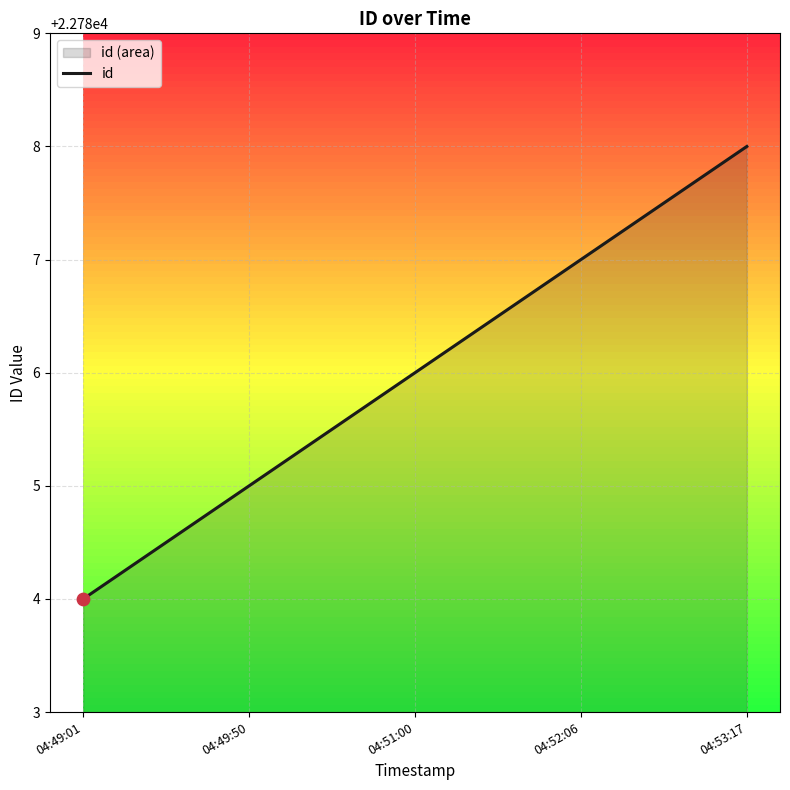

Approximately how many times larger is the value at 04:52:06 compared to 04:53:17?

1.0